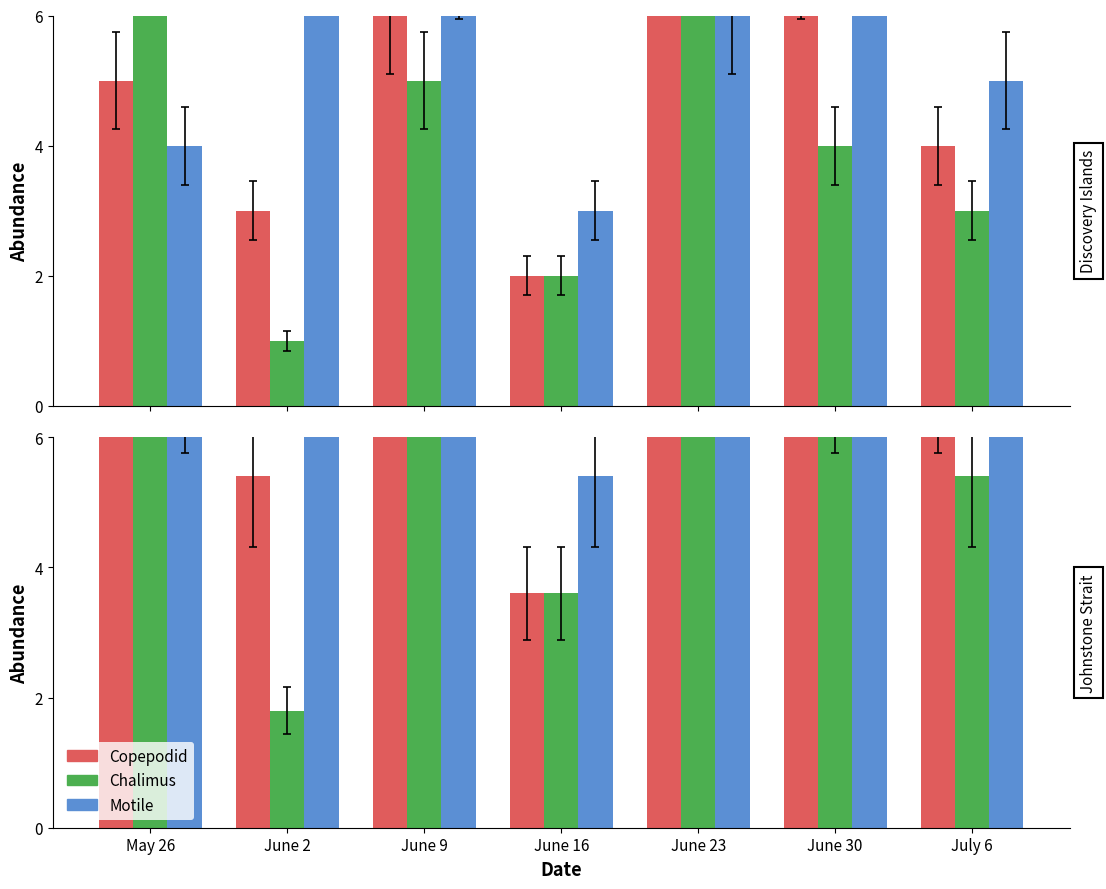

Where does the Copepodid series first go above 9?

June 9